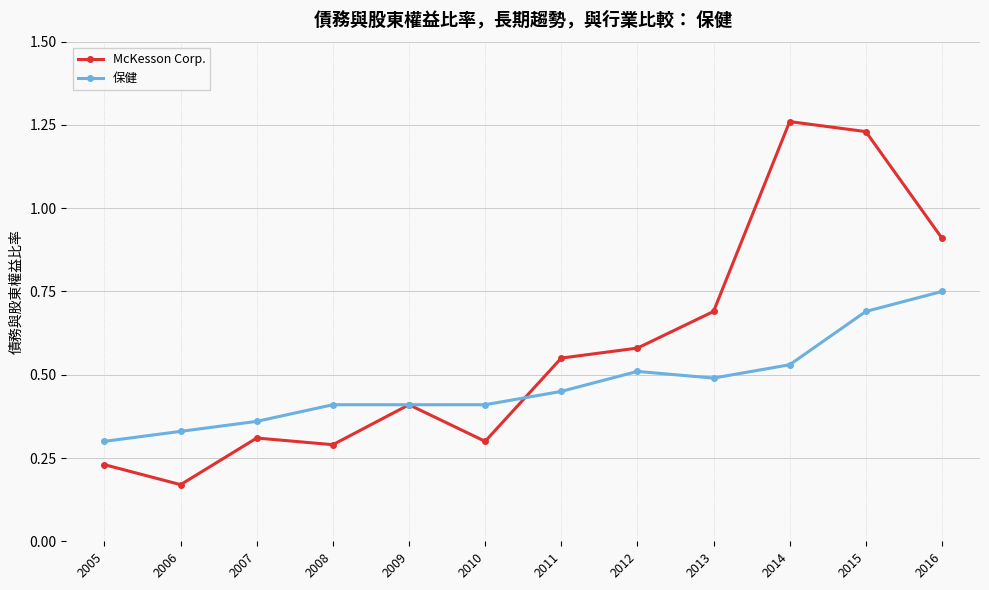

Which series has the largest total across all categories?

McKesson Corp.